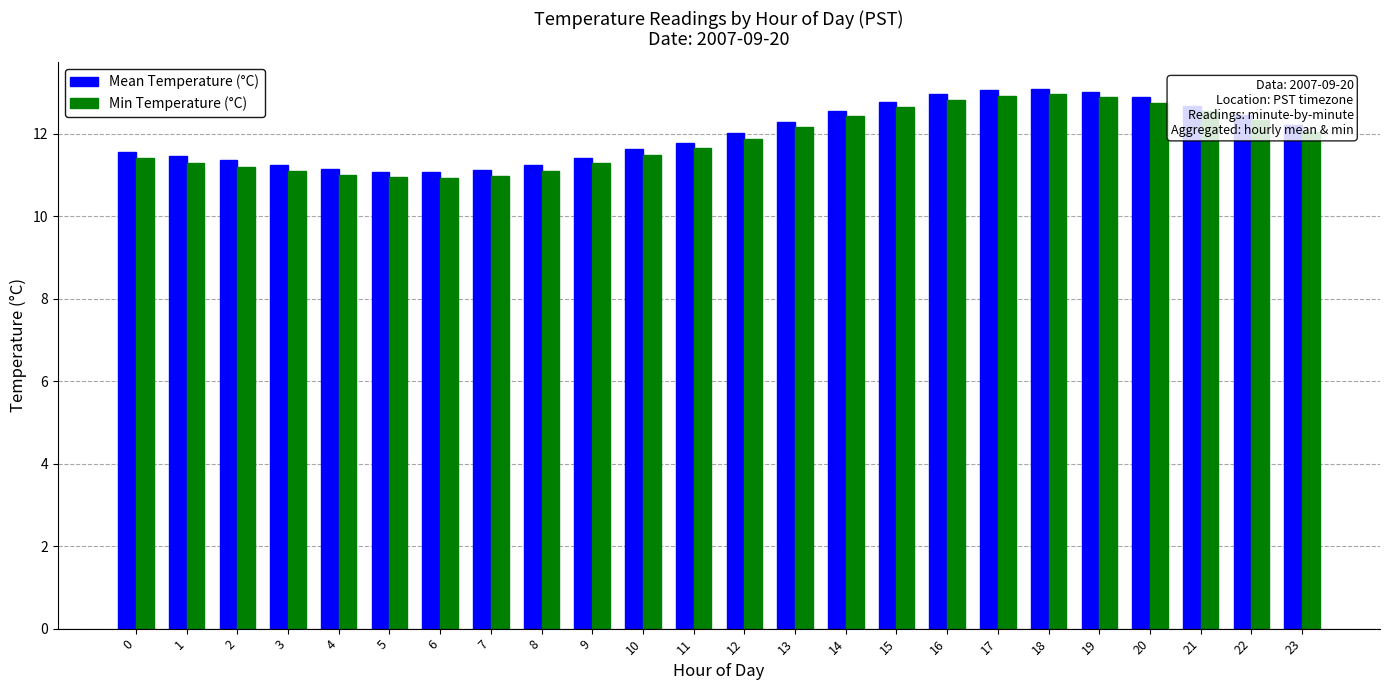

What are all the series names shown in the legend?

Mean Temperature (°C), Min Temperature (°C)